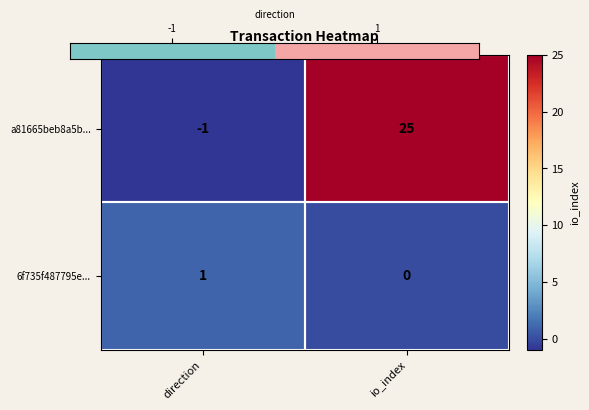

Rank the series by their maximum value, from lowest to highest.

6f735f487795e..., a81665beb8a5b...